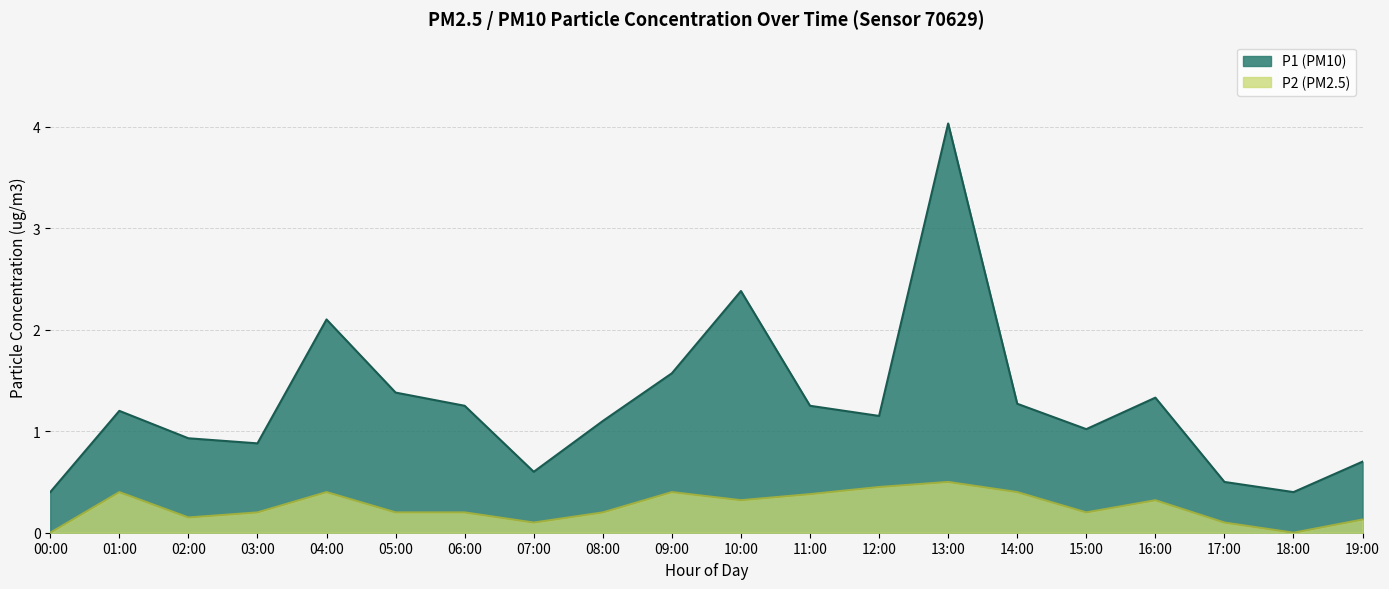

How many data points in P2 are above 0?

18